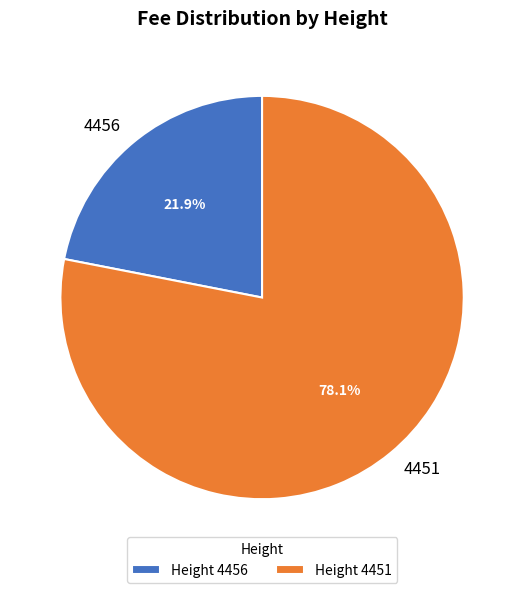

To the nearest percent, what is the average slice percentage?

50%